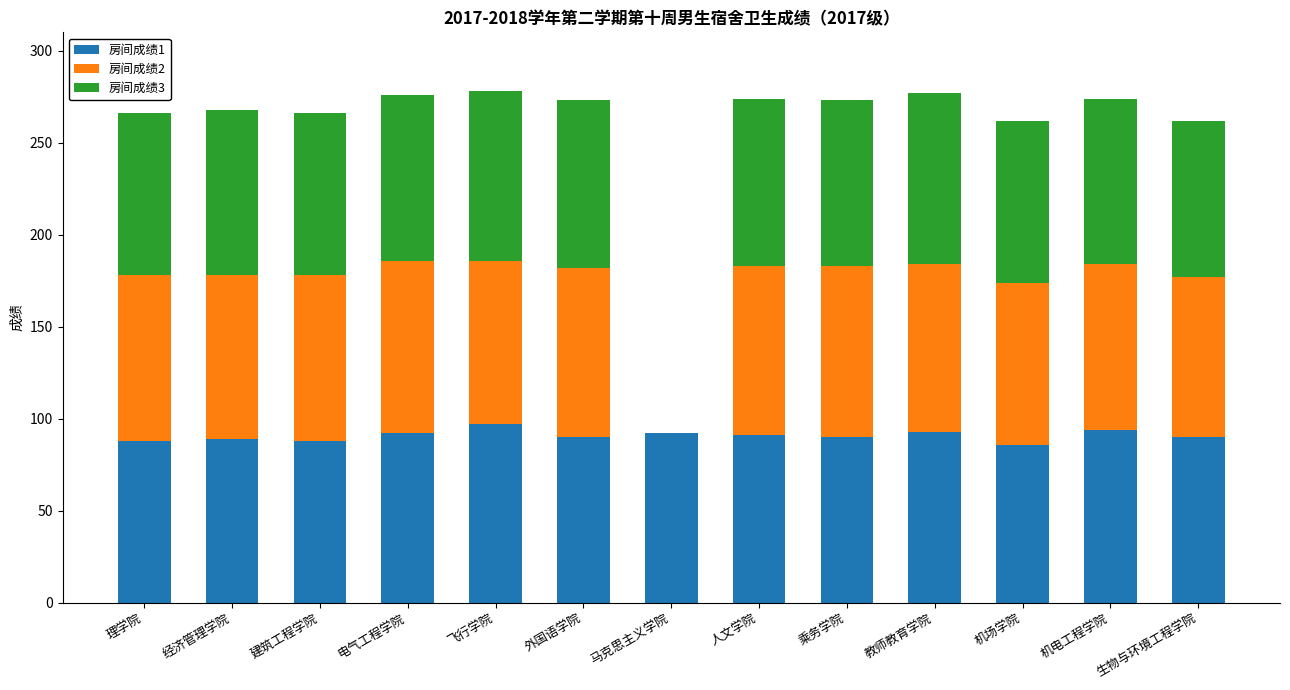

What is the total value across all series at 教师教育学院?

277